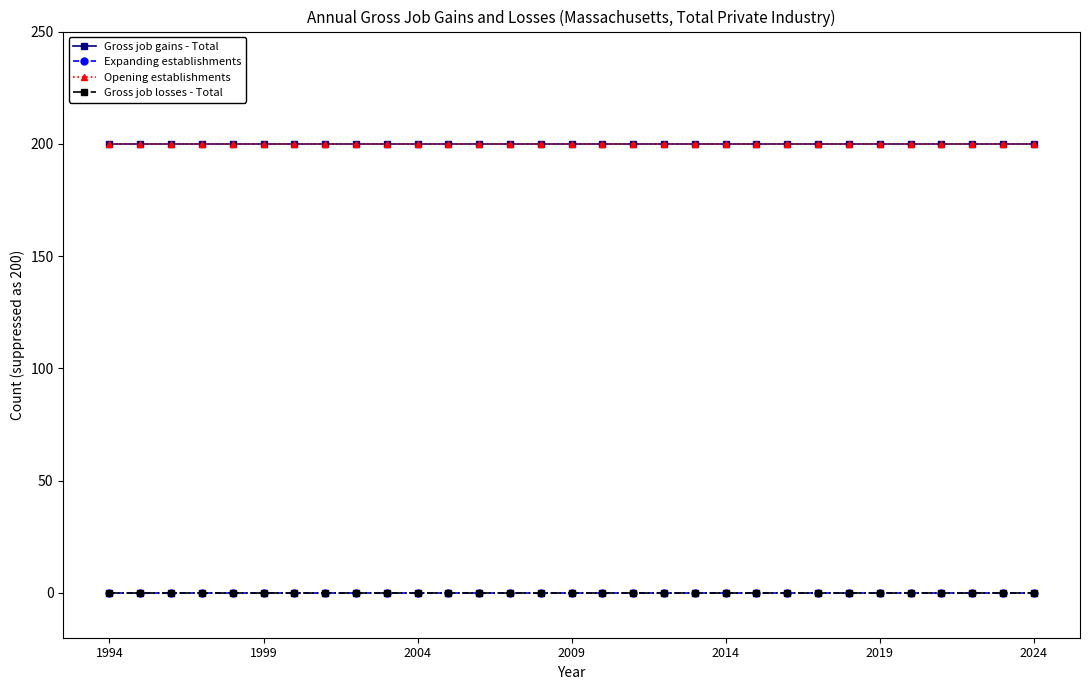

True or false: Gross job gains - Total and Opening establishments cross at least once.

False